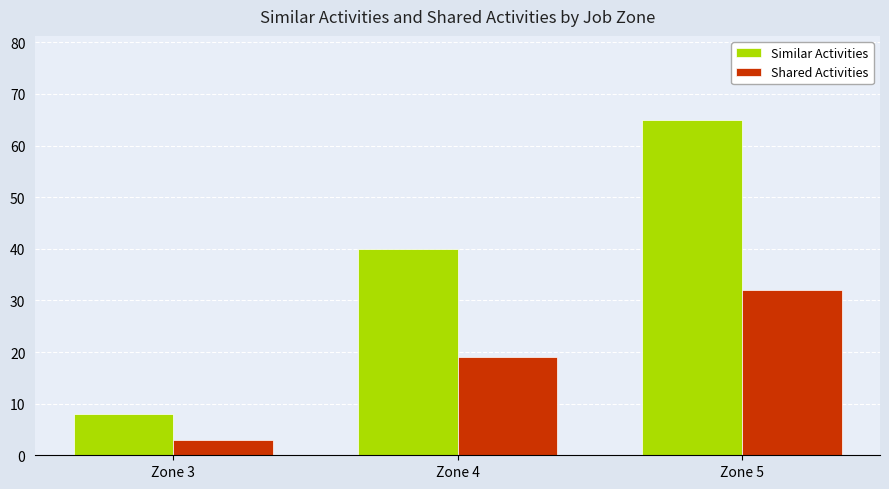

What is the approximate value of Shared Activities at Zone 4, to the nearest 10?

20